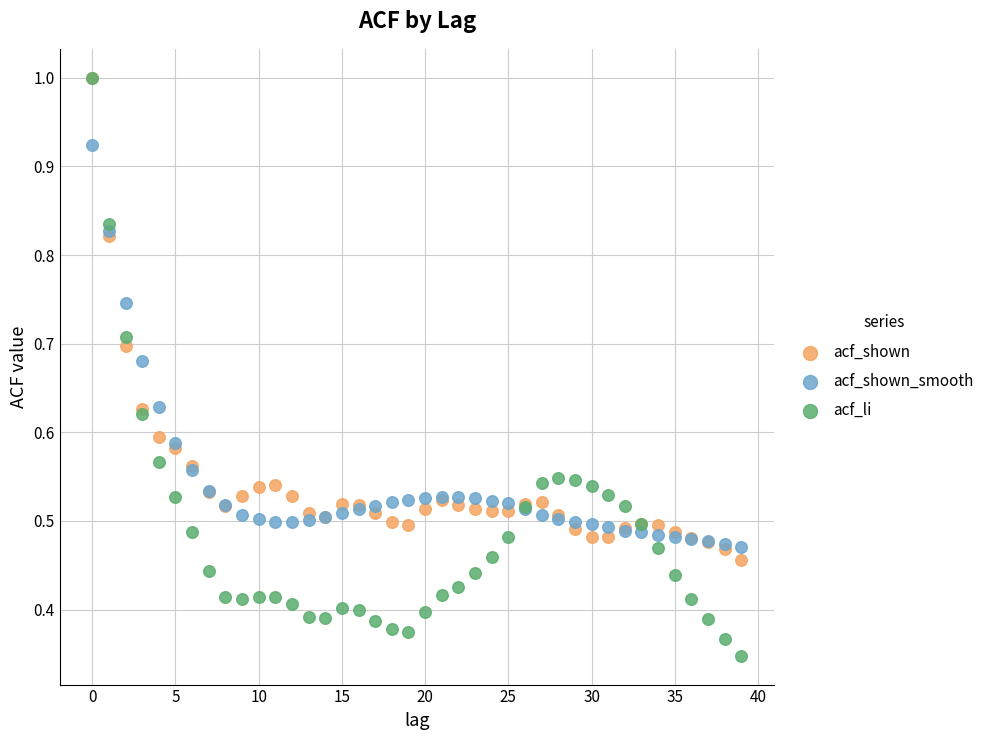

Which series reaches the minimum Y coordinate?

acf_li